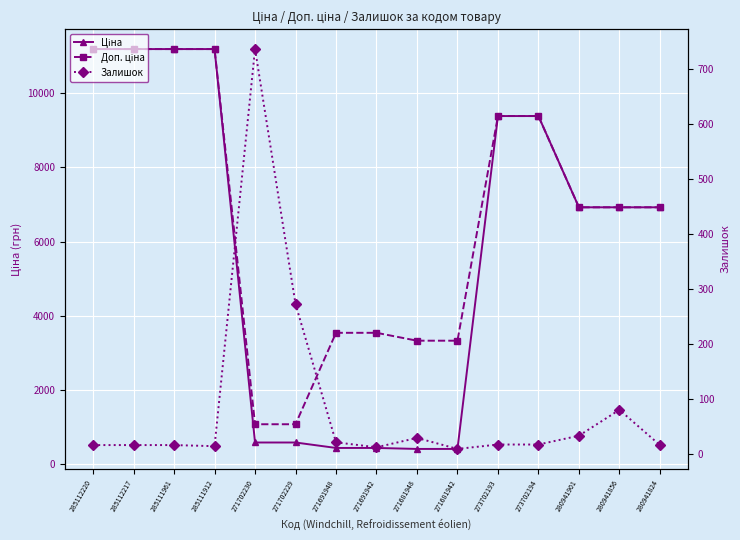

What is the difference between the Ціна values at 285112217 and 271681948?

10771.6